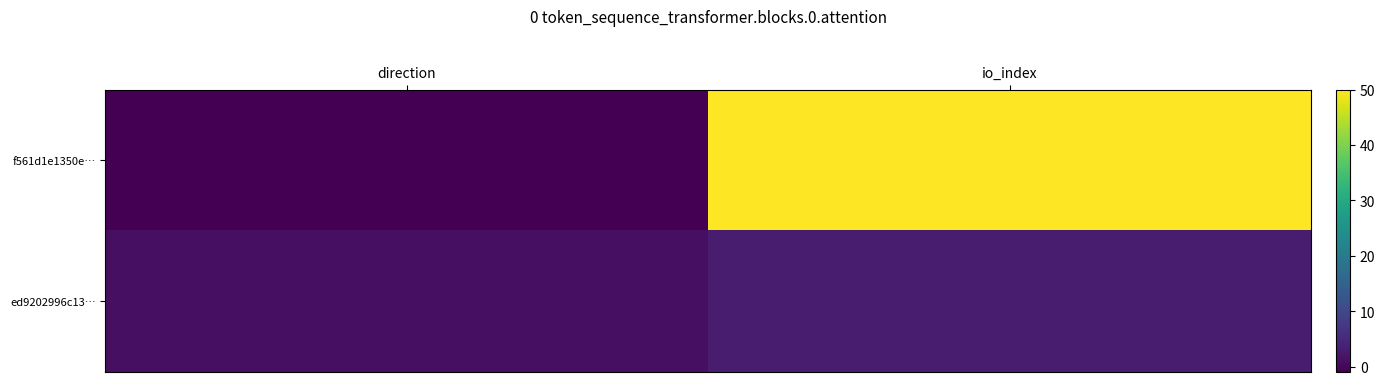

Which series has the widest spread of values?

f561d1e1350e…